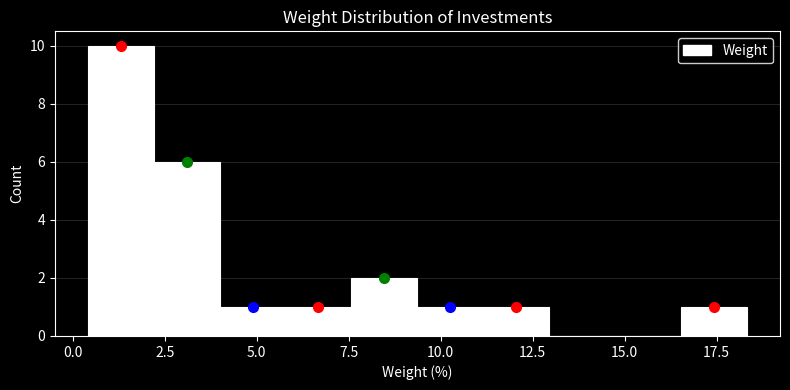

Around what value on the x-axis is the tallest bar? Give the approximate position of its centre, as read against the axis.

1.5